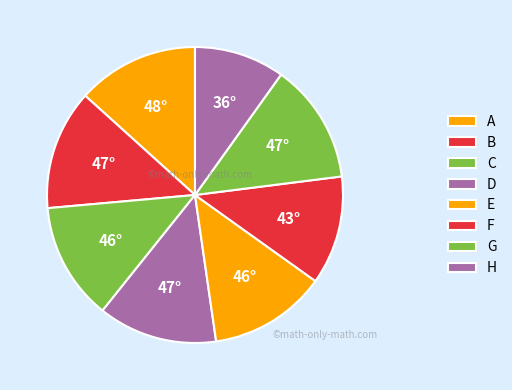

Rank the categories by value from highest to lowest.

A, B, G, D, C, E, F, H